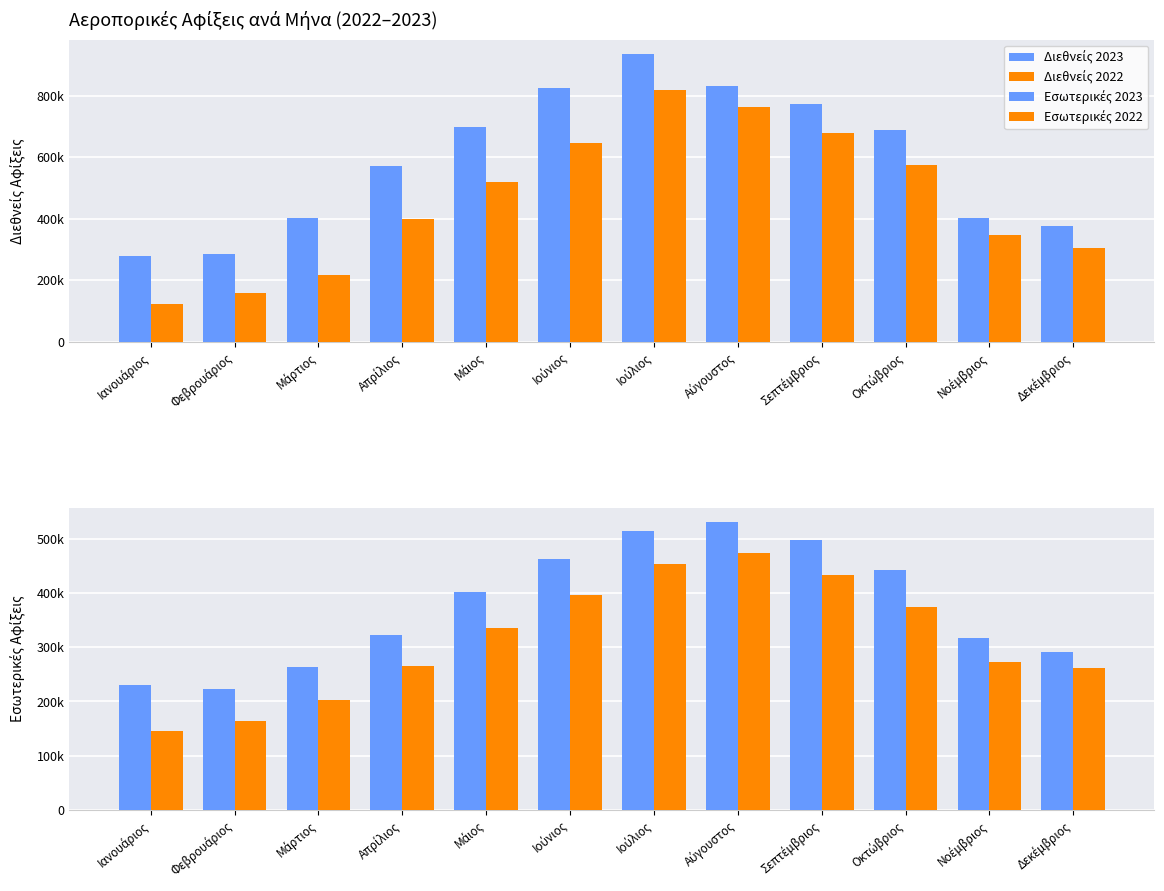

The Εσωτερικές 2023 series shows 230570 at Ιανουάριος. True or false?

True